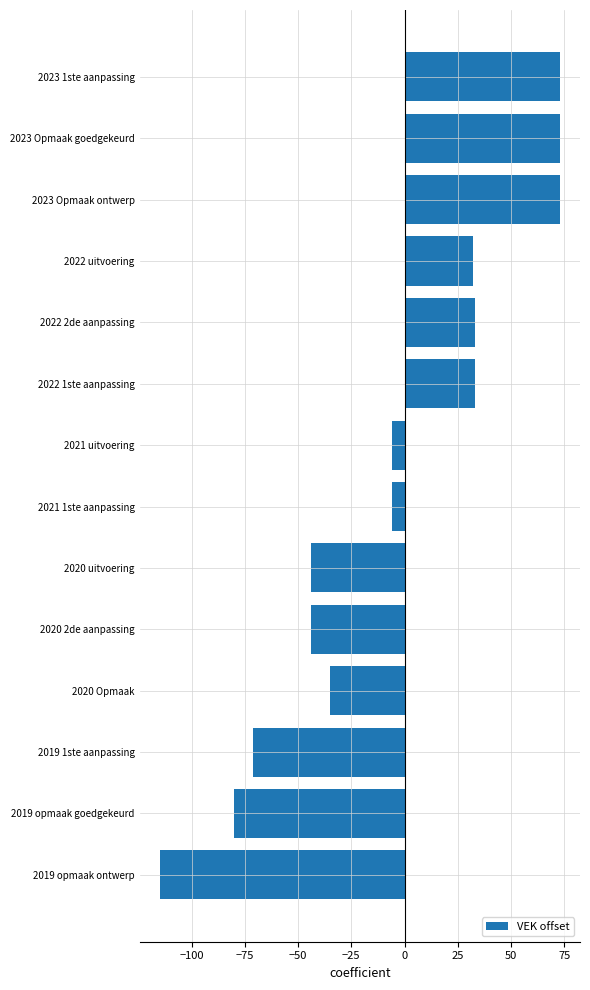

Reading bottom to top, extract all data points from this chart.

2019 opmaak ontwerp=-115	2019 opmaak goedgekeurd=-80	2019 1ste aanpassing=-71	2020 Opmaak=-35	2020 2de aanpassing=-44	2020 uitvoering=-44	2021 1ste aanpassing=-6	2021 uitvoering=-6	2022 1ste aanpassing=33	2022 2de aanpassing=33	2022 uitvoering=32	2023 Opmaak ontwerp=73	2023 Opmaak goedgekeurd=73	2023 1ste aanpassing=73